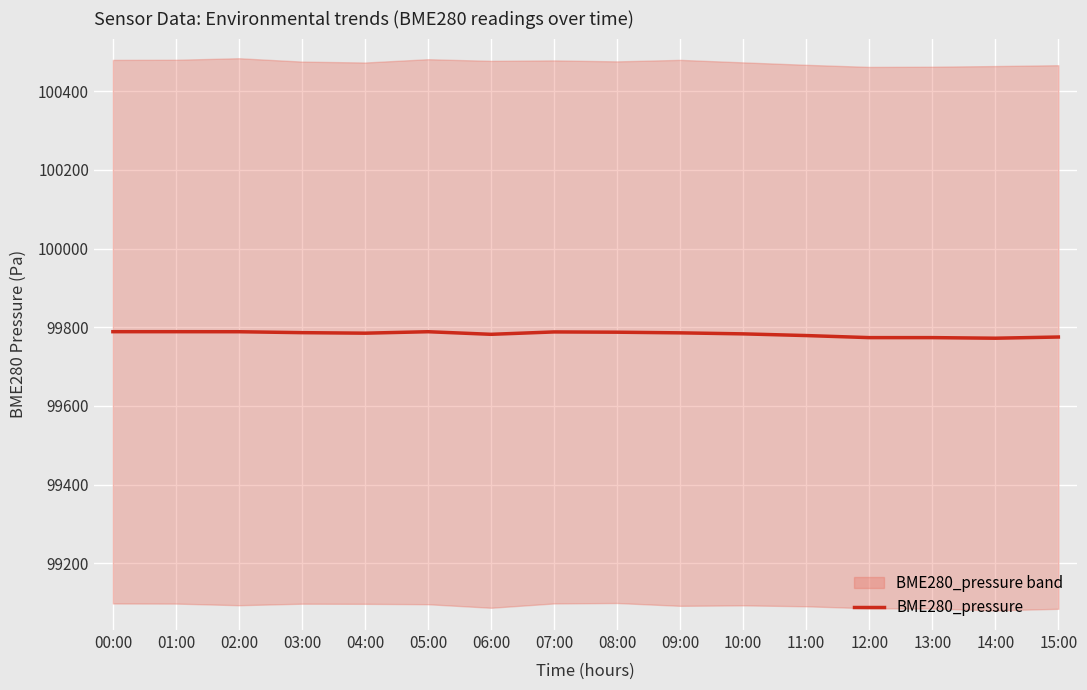

Between 07:00 and 08:00, which is larger?

07:00